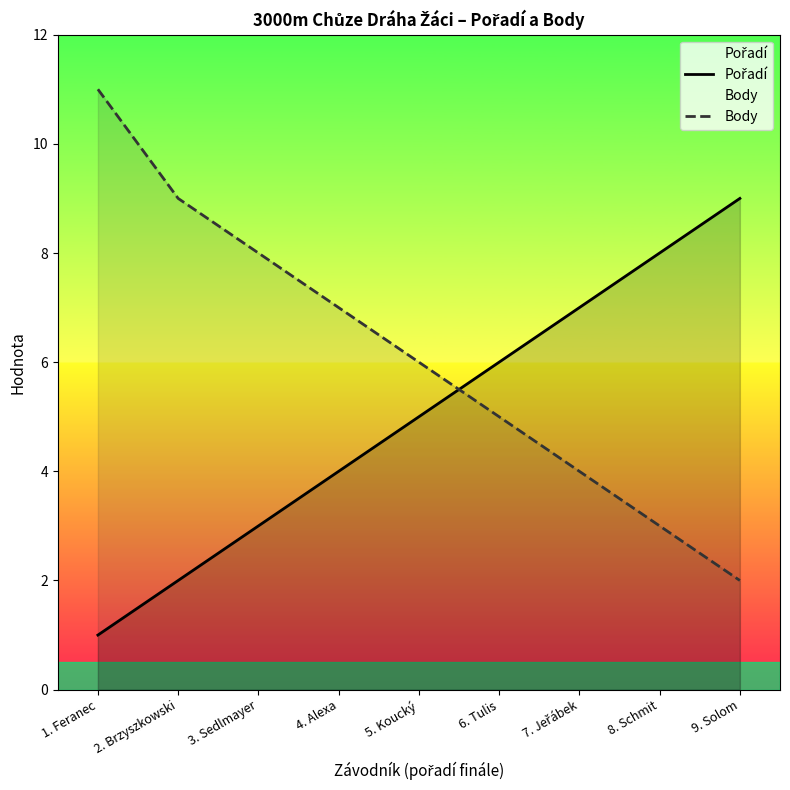

What is the value of the Body point at the 3rd from the left?

8